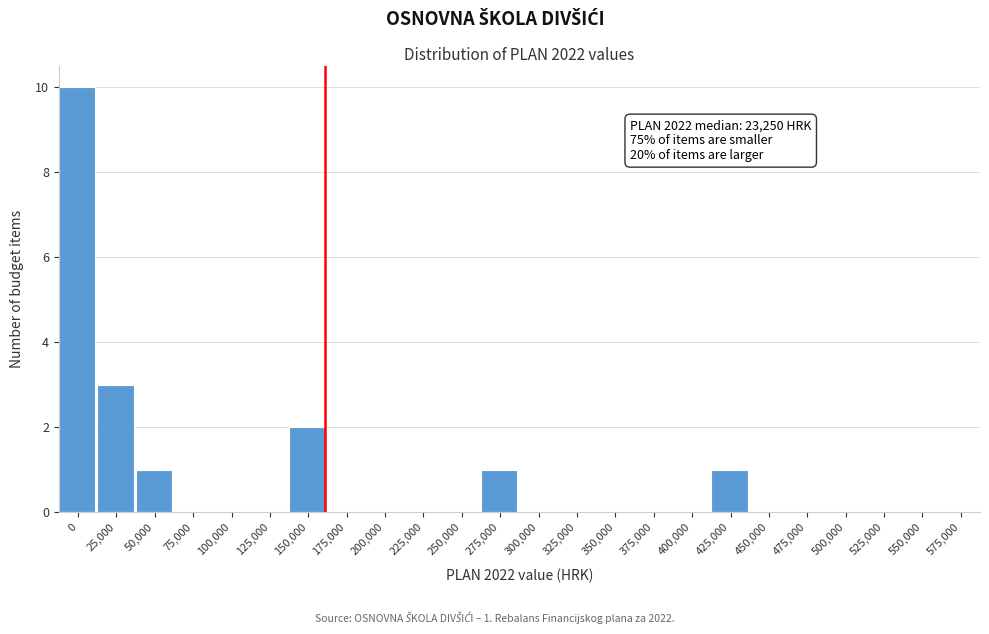

Reading left to right, extract all data points from this chart.

0=10	25,000=3	50,000=1	75,000=0	100,000=0	125,000=0	150,000=2	175,000=0	200,000=0	225,000=0	250,000=0	275,000=1	300,000=0	325,000=0	350,000=0	375,000=0	400,000=0	425,000=1	450,000=0	475,000=0	500,000=0	525,000=0	550,000=0	575,000=0